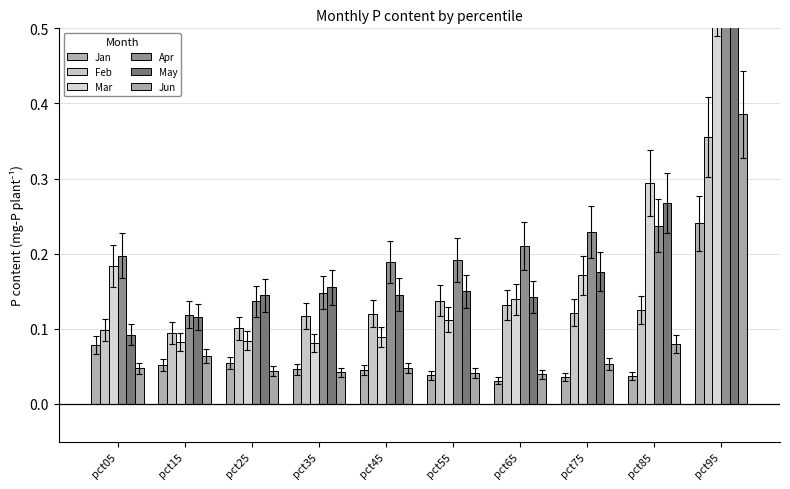

Count the number of categories in the chart.

10